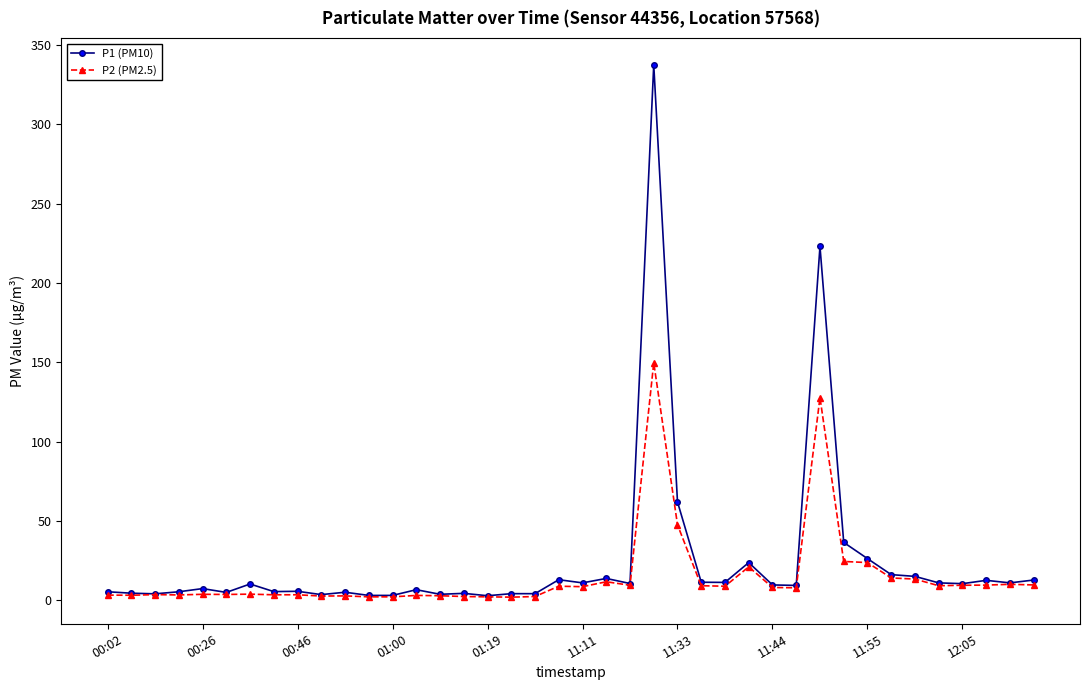

What is the average value of the P2 (PM2.5) series?

15.0